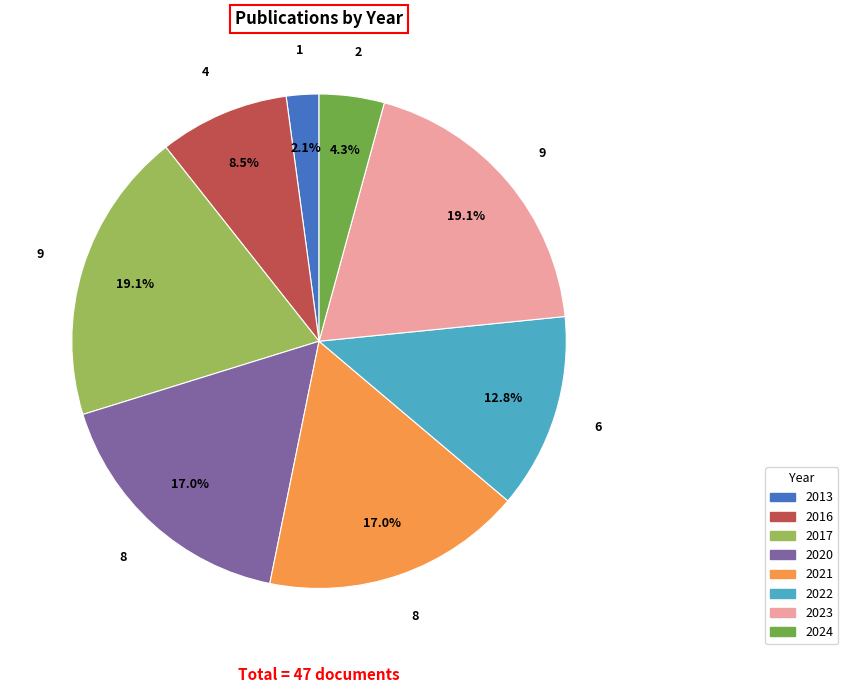

Combined, do 2013 and 2024 account for over 50%?

No